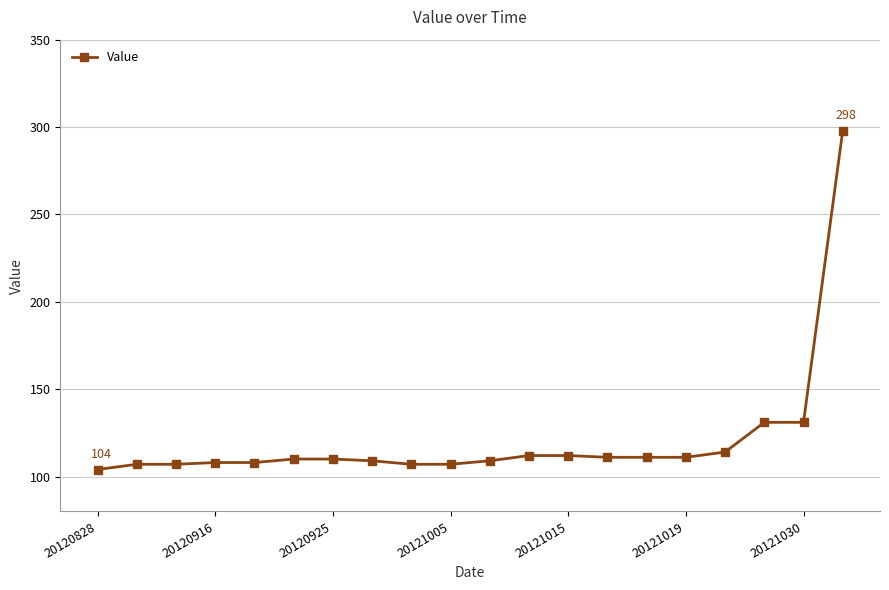

What is the difference between the maximum and minimum values?

194